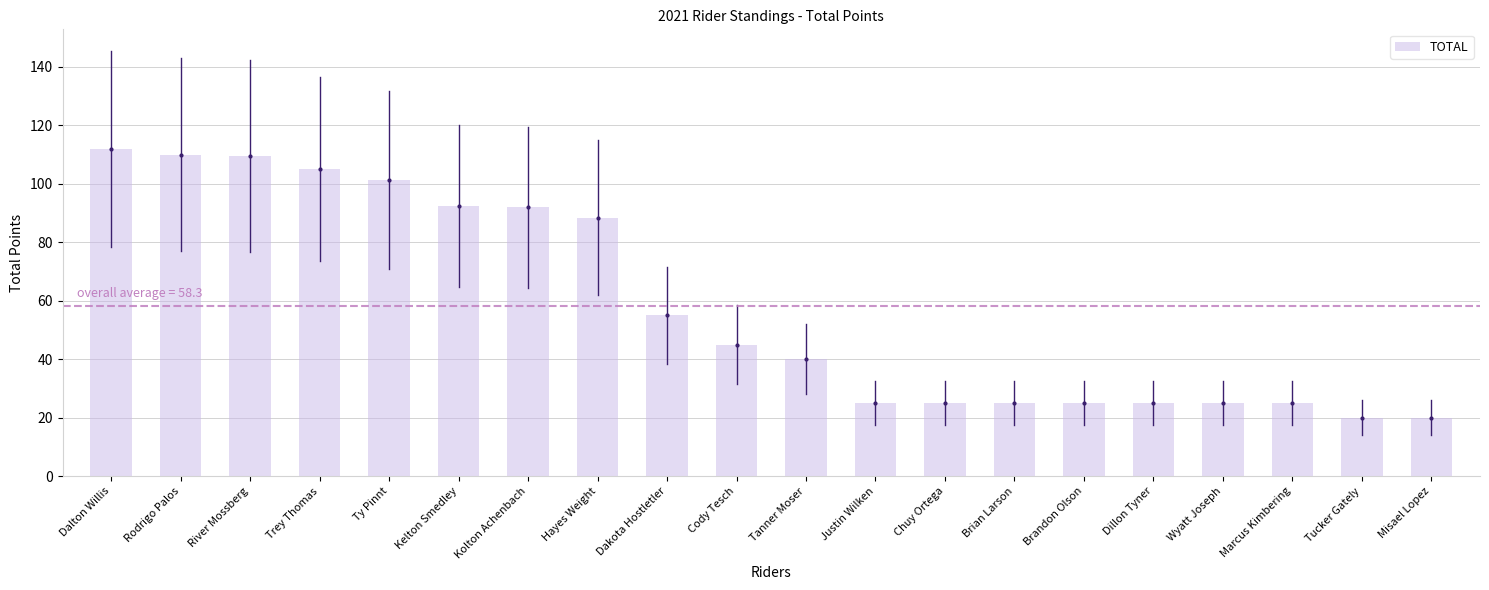

What is the label of the 3rd bar from the left?

River Mossberg